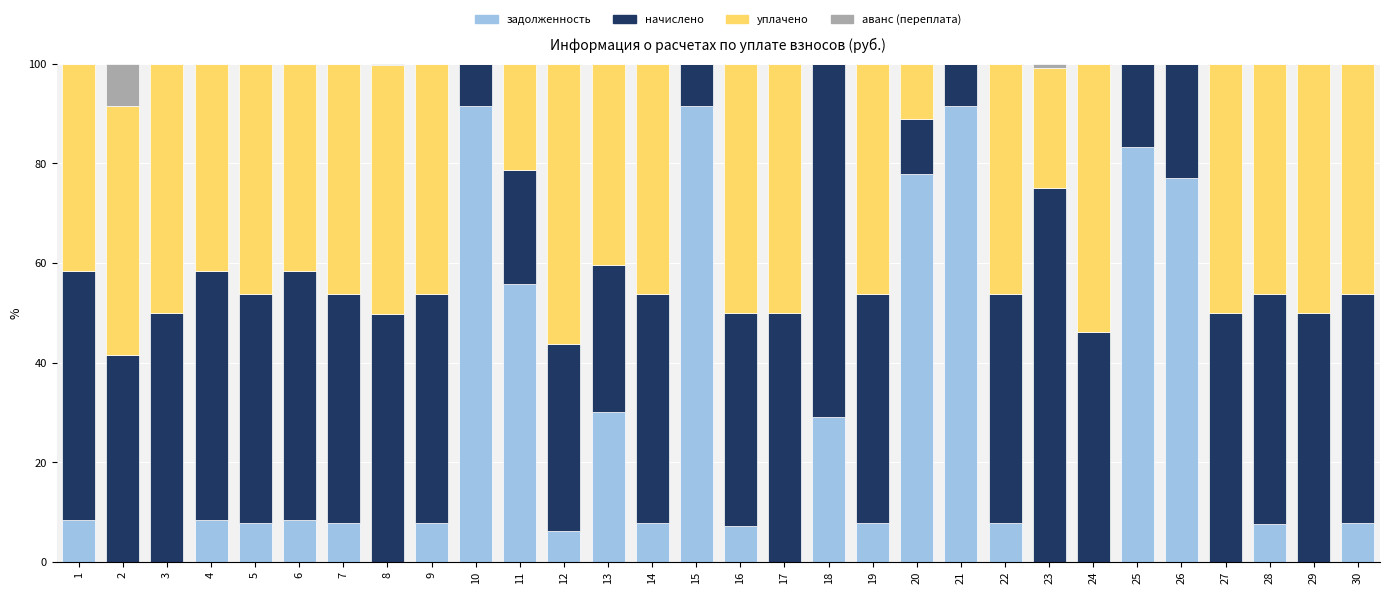

What is the sum of all задолженность values?

727.9